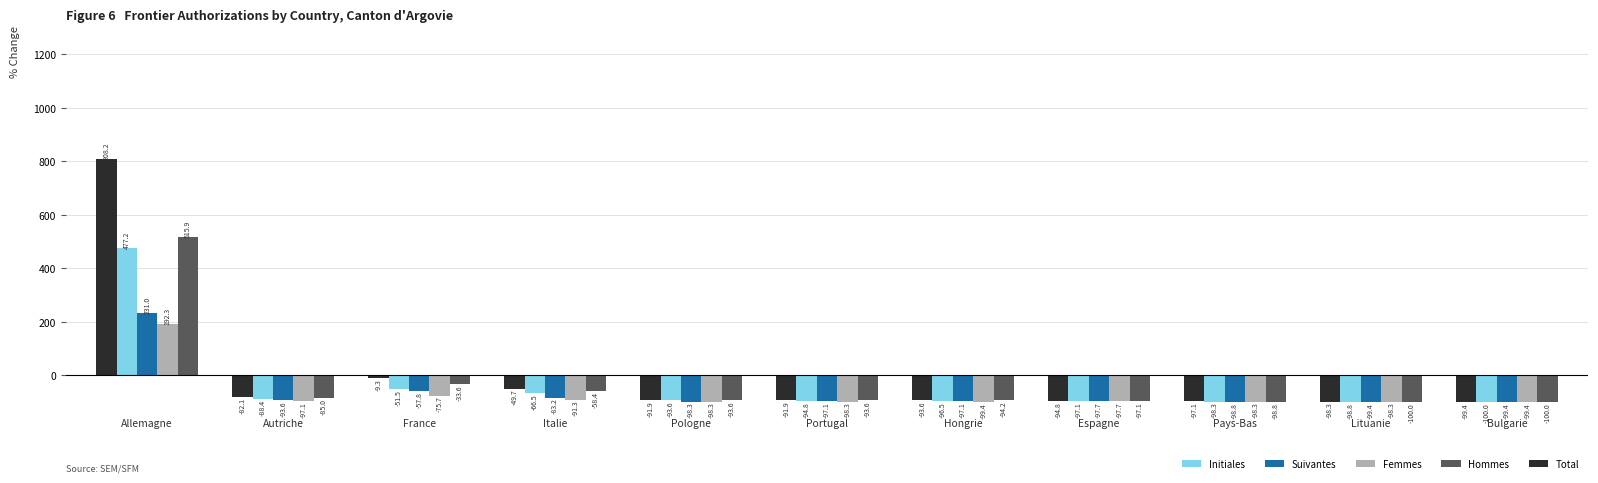

Which series changed the most between Autriche and France?

Total